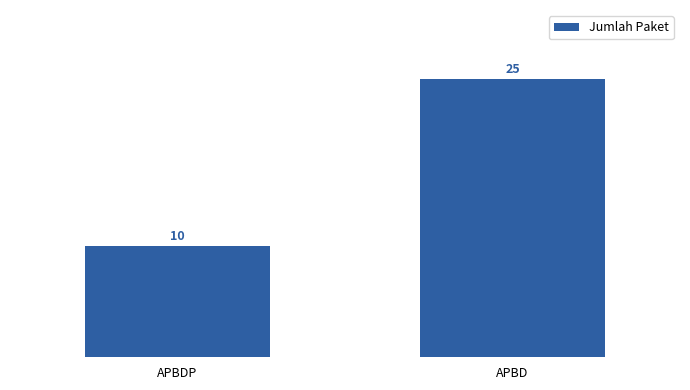

Reading left to right, extract all data points from this chart.

APBDP=10	APBD=25